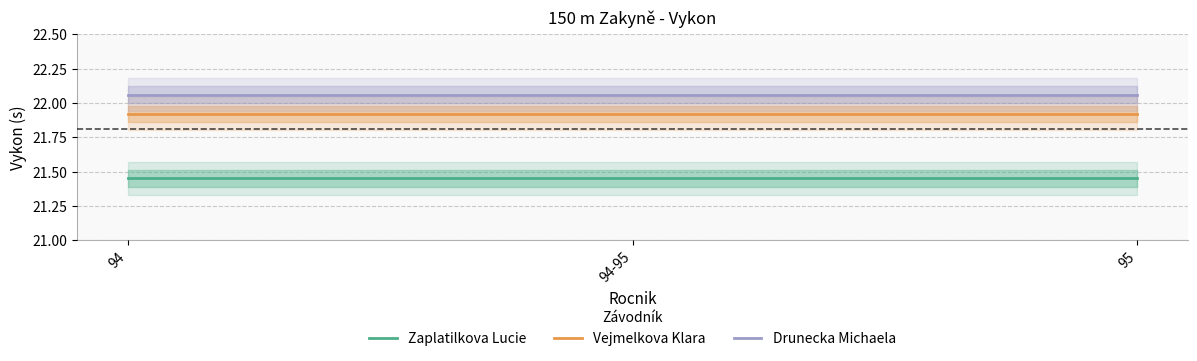

What is the total value across all series at 94-95?

65.4